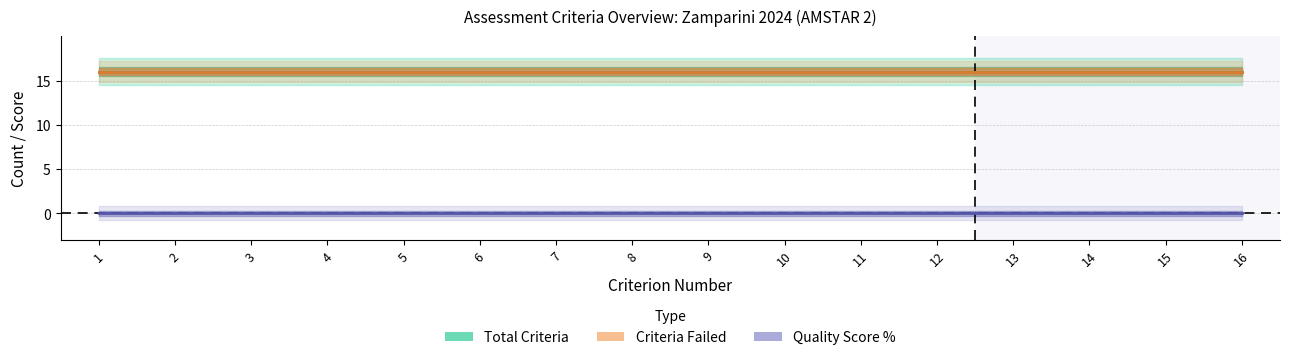

True or false: Total_Criteria has more than 1 points higher than both neighbors.

False